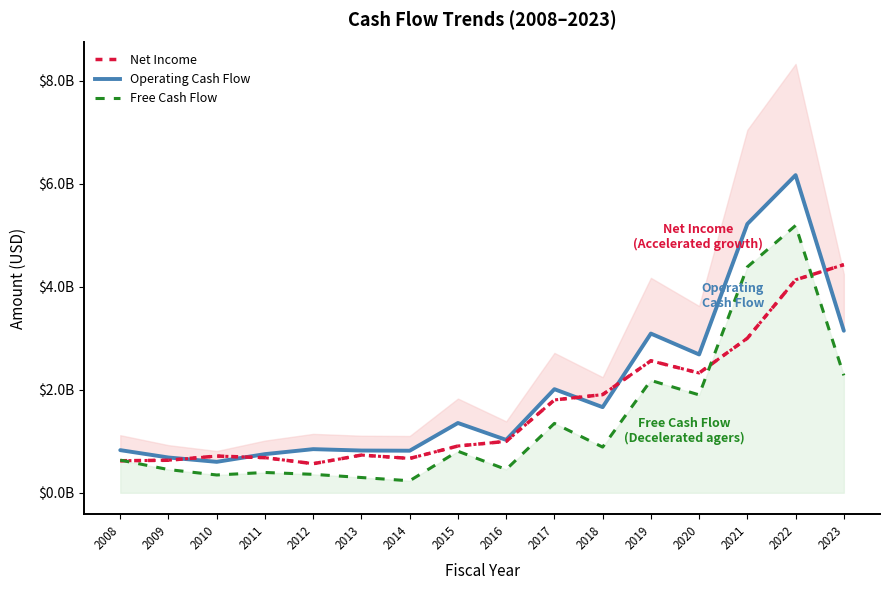

Where is the first local maximum for Operating Cash Flow?

2012